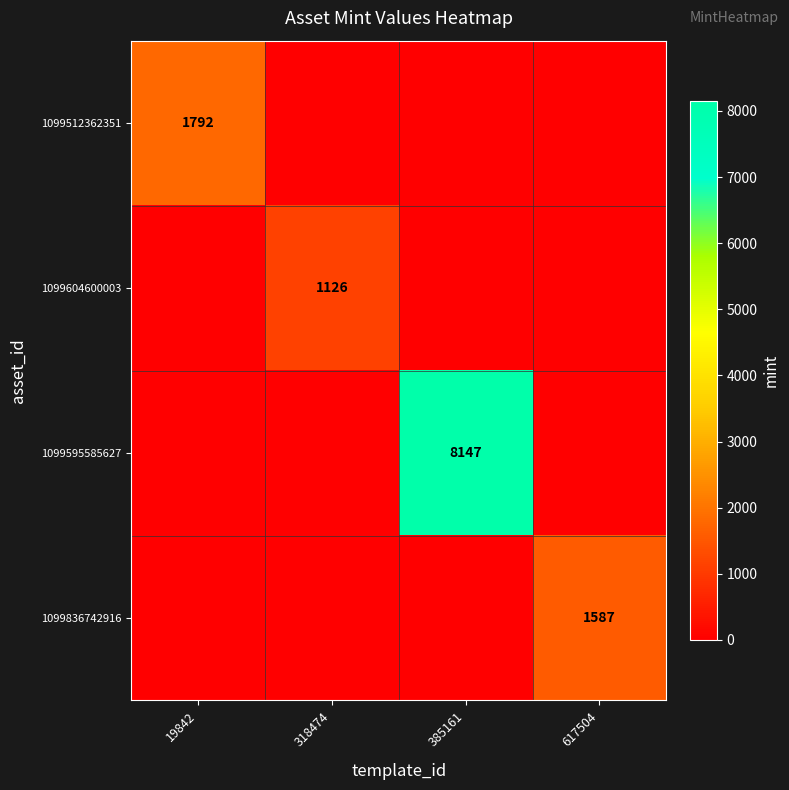

True or false: 1099512362351 has a value of 2452 at 19842.

False